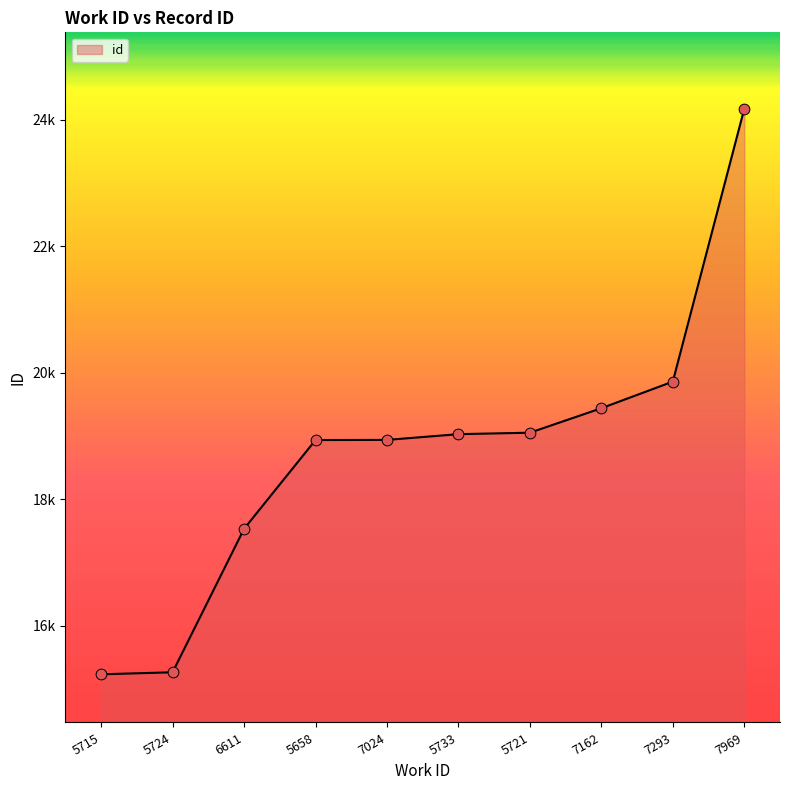

Approximately how many times larger is the value at 7293 compared to 5721?

1.0